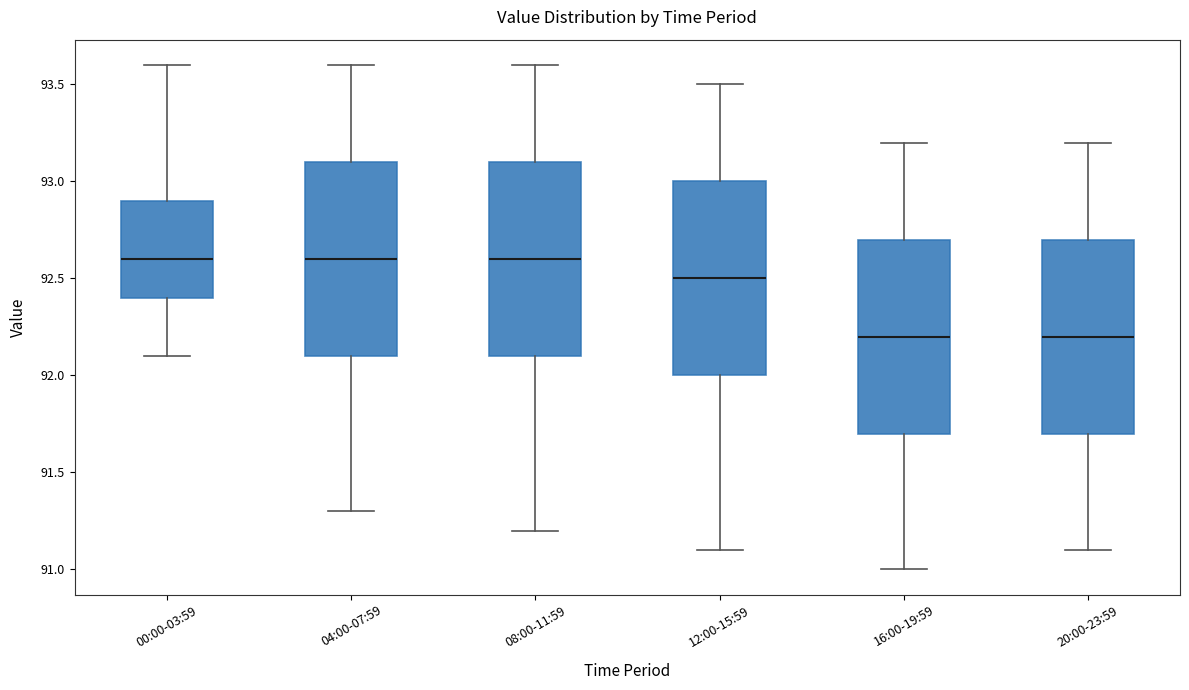

Reading left to right, transcribe this box plot: for each box, give where its median line is, the range the box spans, and where its two whiskers end, as read against the y-axis. The values are not printed on the chart, so give them approximately, as read against the axis.

00:00-03:59: median 92.6, box 92.4 to 92.9, whiskers 92.1 to 93.6
04:00-07:59: median 92.6, box 92.1 to 93.1, whiskers 91.3 to 93.6
08:00-11:59: median 92.6, box 92.1 to 93.1, whiskers 91.2 to 93.6
12:00-15:59: median 92.5, box 92.0 to 93.0, whiskers 91.1 to 93.5
16:00-19:59: median 92.2, box 91.7 to 92.7, whiskers 91.0 to 93.2
20:00-23:59: median 92.2, box 91.7 to 92.7, whiskers 91.1 to 93.2